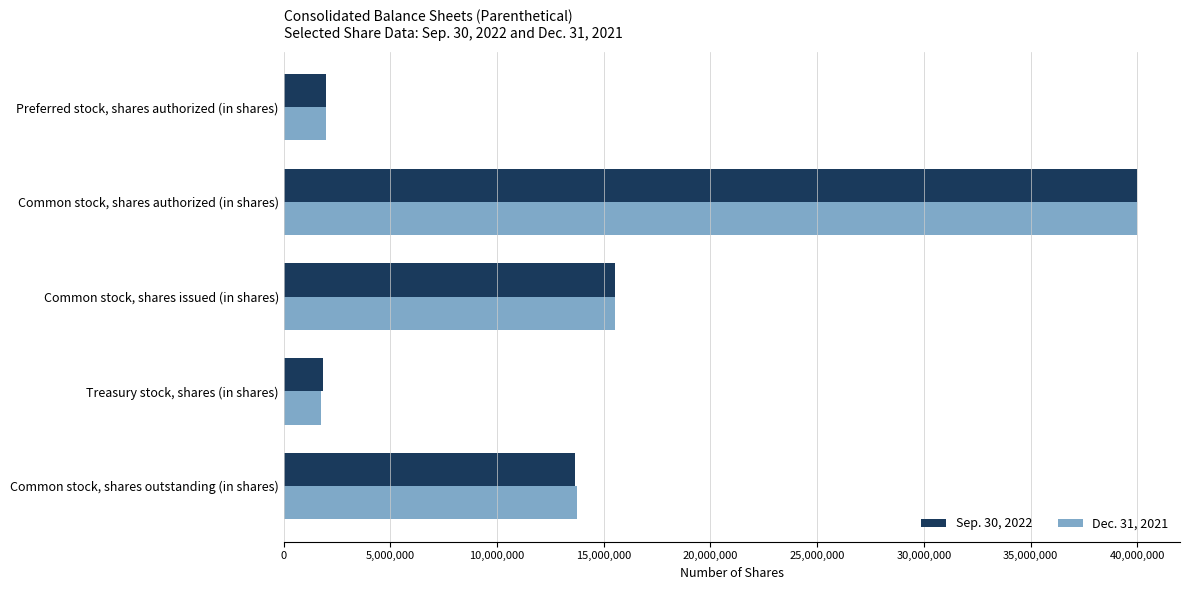

Where is Dec. 31, 2021 nearest to the value 20885738?

Common stock, shares issued (in shares)